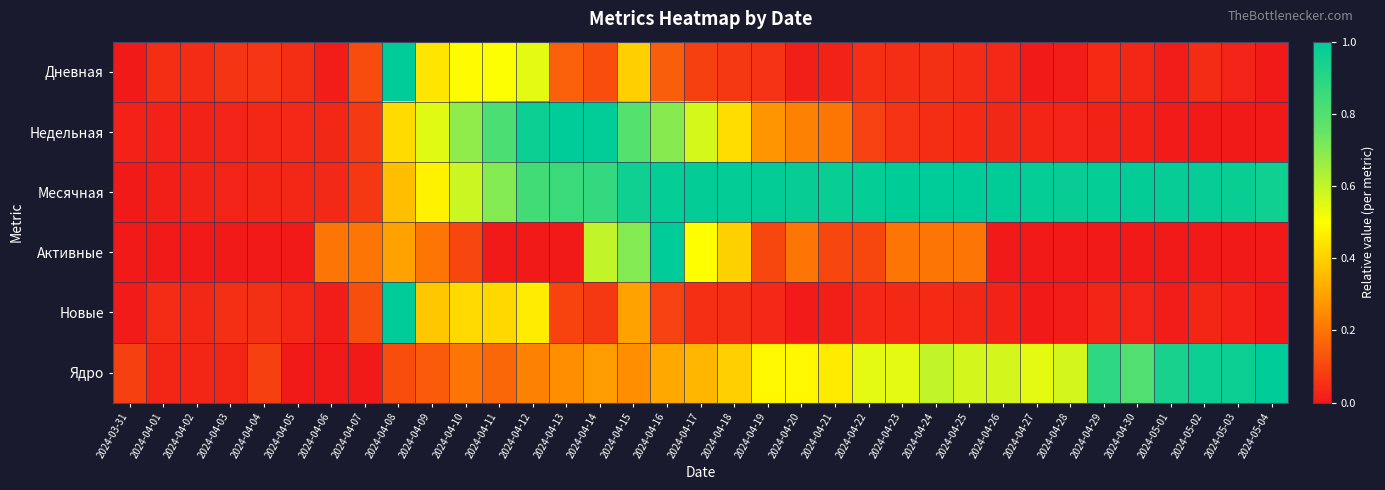

Reading left to right, list all the values displayed in this chart.

Дневная: 2024-03-31=0.0	2024-04-01=0.0	2024-04-02=0.0	2024-04-03=0.1	2024-04-04=0.1	2024-04-05=0.0	2024-04-06=0.0	2024-04-07=0.1	2024-04-08=1.0	2024-04-09=0.4	2024-04-10=0.5	2024-04-11=0.5	2024-04-12=0.5	2024-04-13=0.2	2024-04-14=0.1	2024-04-15=0.4	2024-04-16=0.2	2024-04-17=0.1	2024-04-18=0.1	2024-04-19=0.1	2024-04-20=0.0	2024-04-21=0.0	2024-04-22=0.0	2024-04-23=0.0	2024-04-24=0.1	2024-04-25=0.0	2024-04-26=0.0	2024-04-27=0.0	2024-04-28=0.0	2024-04-29=0.0	2024-04-30=0.0	2024-05-01=0.0	2024-05-02=0.0	2024-05-03=0.0	2024-05-04=0.0
Недельная: 2024-03-31=0.0	2024-04-01=0.0	2024-04-02=0.0	2024-04-03=0.0	2024-04-04=0.0	2024-04-05=0.0	2024-04-06=0.0	2024-04-07=0.1	2024-04-08=0.4	2024-04-09=0.5	2024-04-10=0.7	2024-04-11=0.8	2024-04-12=1.0	2024-04-13=1.0	2024-04-14=1.0	2024-04-15=0.8	2024-04-16=0.7	2024-04-17=0.6	2024-04-18=0.4	2024-04-19=0.3	2024-04-20=0.2	2024-04-21=0.2	2024-04-22=0.1	2024-04-23=0.1	2024-04-24=0.0	2024-04-25=0.0	2024-04-26=0.0	2024-04-27=0.0	2024-04-28=0.0	2024-04-29=0.0	2024-04-30=0.0	2024-05-01=0.0	2024-05-02=0.0	2024-05-03=0.0	2024-05-04=0.0
Месячная: 2024-03-31=0.0	2024-04-01=0.0	2024-04-02=0.0	2024-04-03=0.0	2024-04-04=0.0	2024-04-05=0.0	2024-04-06=0.0	2024-04-07=0.1	2024-04-08=0.4	2024-04-09=0.5	2024-04-10=0.6	2024-04-11=0.7	2024-04-12=0.8	2024-04-13=0.9	2024-04-14=0.9	2024-04-15=1.0	2024-04-16=1.0	2024-04-17=1.0	2024-04-18=1.0	2024-04-19=1.0	2024-04-20=1.0	2024-04-21=1.0	2024-04-22=1.0	2024-04-23=1.0	2024-04-24=1.0	2024-04-25=1.0	2024-04-26=1.0	2024-04-27=1.0	2024-04-28=1.0	2024-04-29=1.0	2024-04-30=1.0	2024-05-01=1.0	2024-05-02=1.0	2024-05-03=1.0	2024-05-04=1.0
Активные: 2024-03-31=0.0	2024-04-01=0.0	2024-04-02=0.0	2024-04-03=0.0	2024-04-04=0.0	2024-04-05=0.0	2024-04-06=0.2	2024-04-07=0.2	2024-04-08=0.3	2024-04-09=0.2	2024-04-10=0.1	2024-04-11=0.0	2024-04-12=0.0	2024-04-13=0.0	2024-04-14=0.6	2024-04-15=0.7	2024-04-16=1.0	2024-04-17=0.5	2024-04-18=0.4	2024-04-19=0.1	2024-04-20=0.2	2024-04-21=0.1	2024-04-22=0.1	2024-04-23=0.2	2024-04-24=0.2	2024-04-25=0.2	2024-04-26=0.0	2024-04-27=0.0	2024-04-28=0.0	2024-04-29=0.0	2024-04-30=0.0	2024-05-01=0.0	2024-05-02=0.0	2024-05-03=0.0	2024-05-04=0.0
Новые: 2024-03-31=0.0	2024-04-01=0.0	2024-04-02=0.0	2024-04-03=0.0	2024-04-04=0.1	2024-04-05=0.0	2024-04-06=0.0	2024-04-07=0.1	2024-04-08=1.0	2024-04-09=0.4	2024-04-10=0.4	2024-04-11=0.4	2024-04-12=0.5	2024-04-13=0.1	2024-04-14=0.1	2024-04-15=0.3	2024-04-16=0.1	2024-04-17=0.0	2024-04-18=0.0	2024-04-19=0.0	2024-04-20=0.0	2024-04-21=0.0	2024-04-22=0.0	2024-04-23=0.0	2024-04-24=0.0	2024-04-25=0.0	2024-04-26=0.0	2024-04-27=0.0	2024-04-28=0.0	2024-04-29=0.0	2024-04-30=0.0	2024-05-01=0.0	2024-05-02=0.0	2024-05-03=0.0	2024-05-04=0.0
Ядро: 2024-03-31=0.1	2024-04-01=0.0	2024-04-02=0.0	2024-04-03=0.0	2024-04-04=0.1	2024-04-05=0.0	2024-04-06=0.0	2024-04-07=0.0	2024-04-08=0.1	2024-04-09=0.1	2024-04-10=0.2	2024-04-11=0.2	2024-04-12=0.2	2024-04-13=0.3	2024-04-14=0.3	2024-04-15=0.3	2024-04-16=0.3	2024-04-17=0.3	2024-04-18=0.4	2024-04-19=0.5	2024-04-20=0.5	2024-04-21=0.5	2024-04-22=0.5	2024-04-23=0.5	2024-04-24=0.6	2024-04-25=0.6	2024-04-26=0.6	2024-04-27=0.5	2024-04-28=0.6	2024-04-29=0.9	2024-04-30=0.8	2024-05-01=0.9	2024-05-02=1.0	2024-05-03=1.0	2024-05-04=1.0